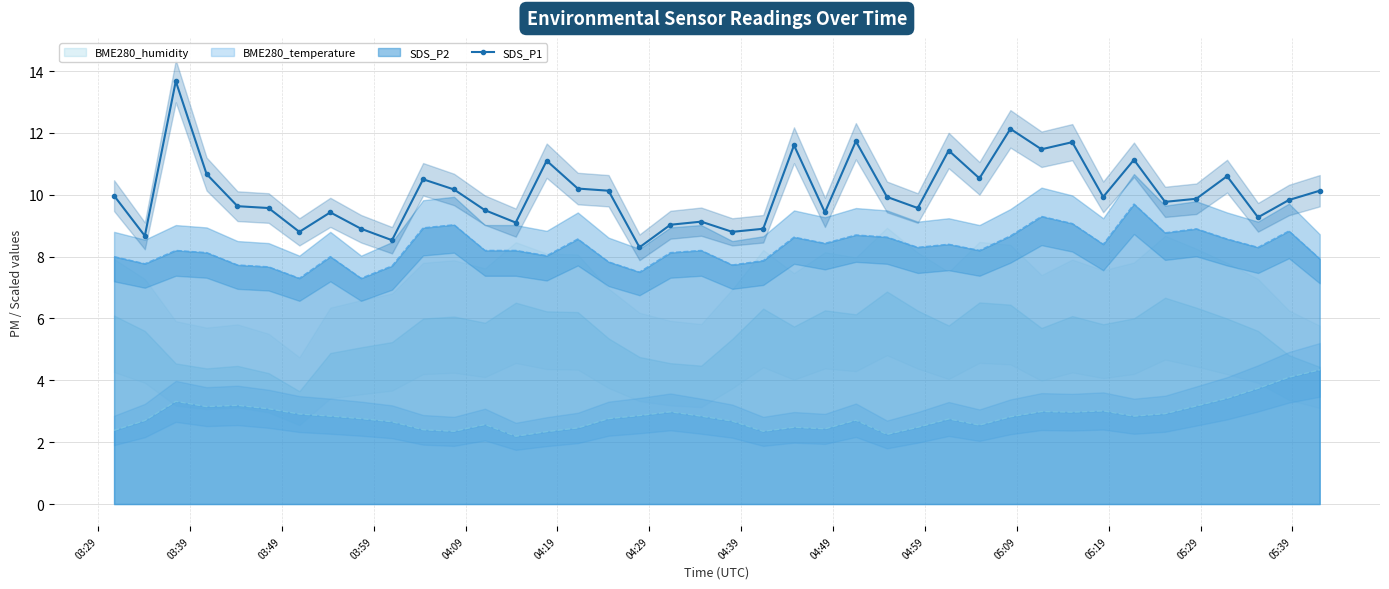

In SDS_P1, how many points are lower than both neighbors (excluding endpoints)?

13